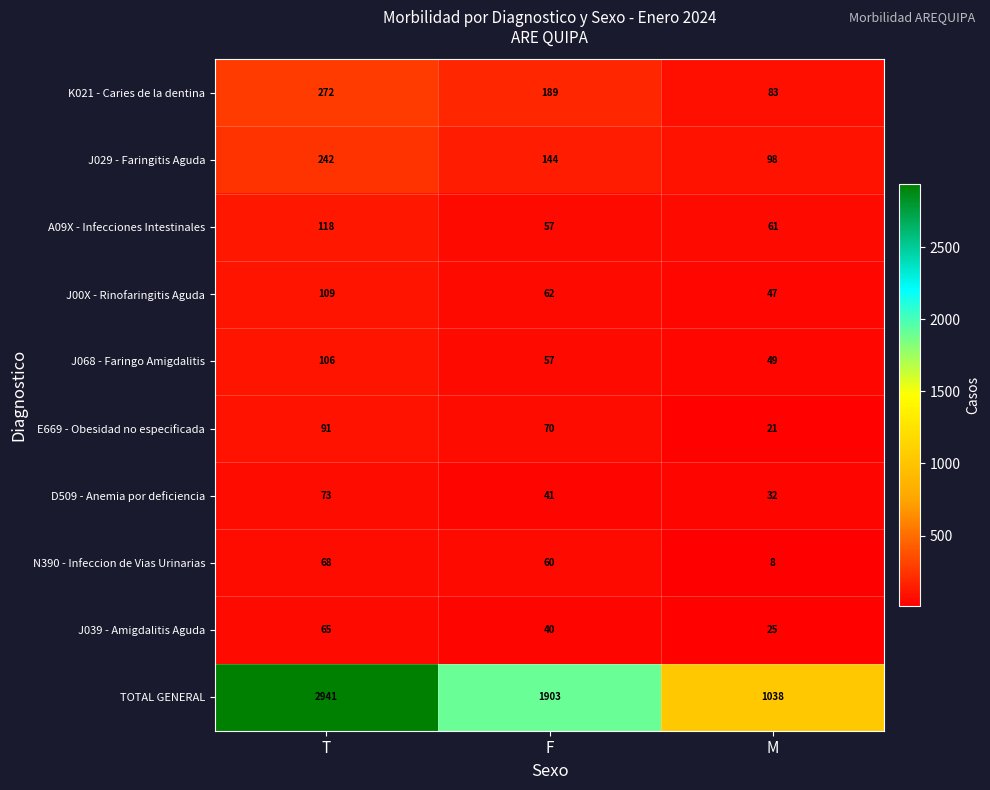

What is the minimum value shown in the chart?

8